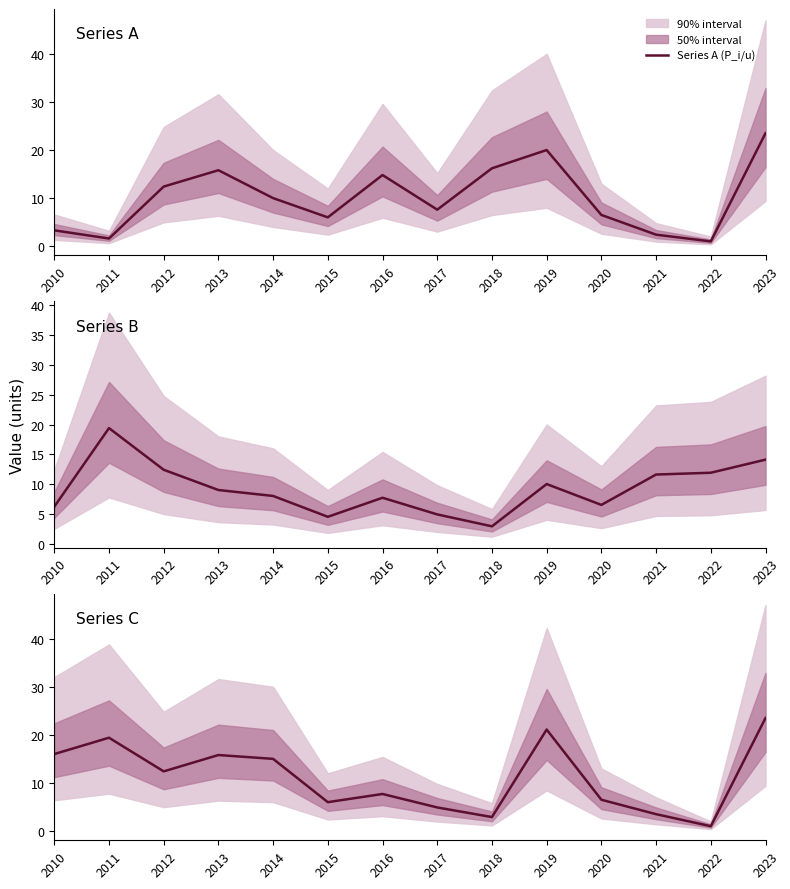

Is this an area chart (filled region under the line)?

No